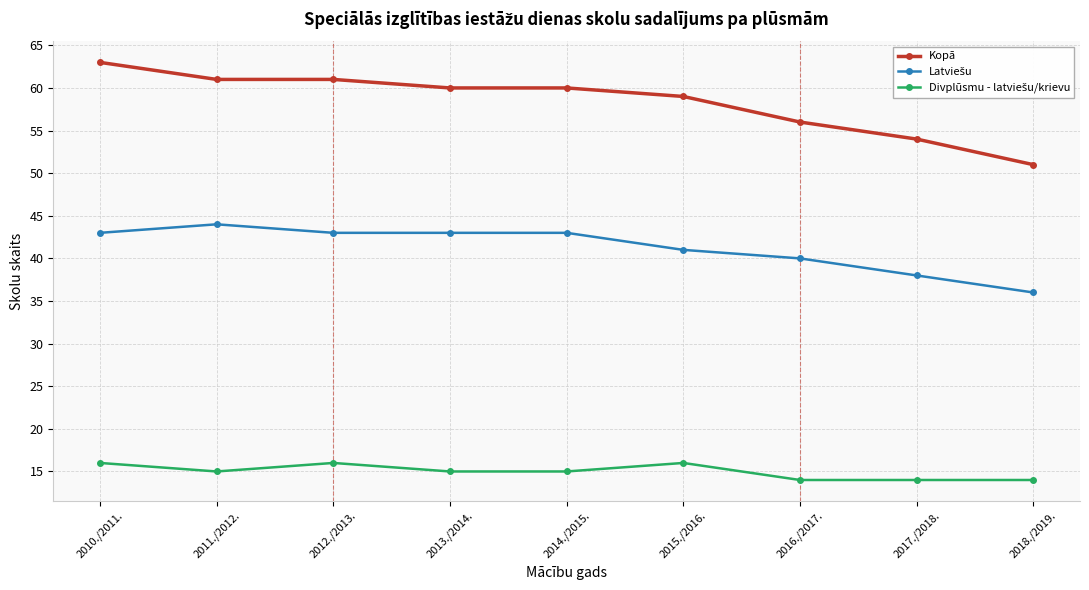

How many data points in Kopā are less than 60?

4